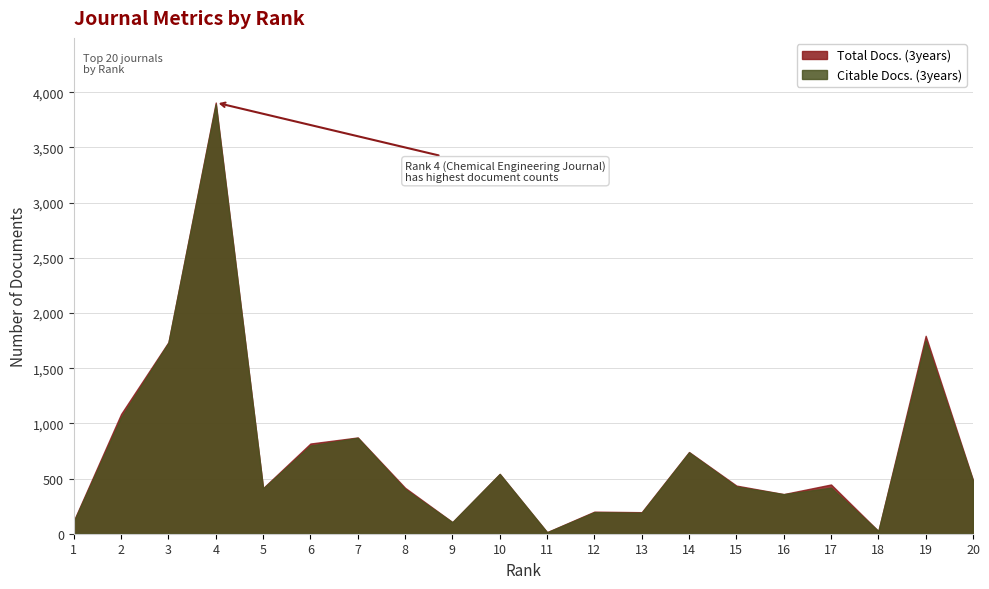

Which series has the largest total across all categories?

Total Docs. (3years)